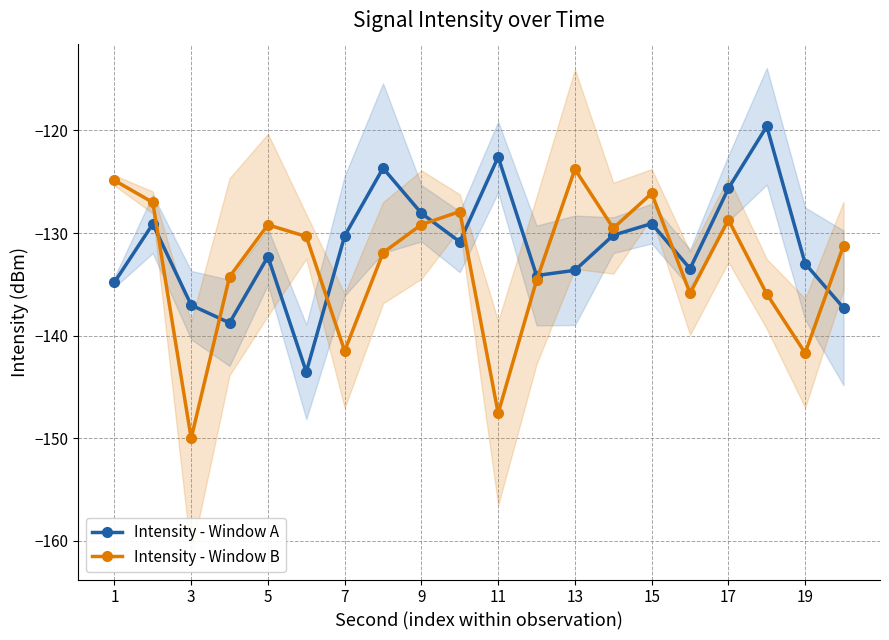

Read the Intensity - Window A value at 15.

-129.1